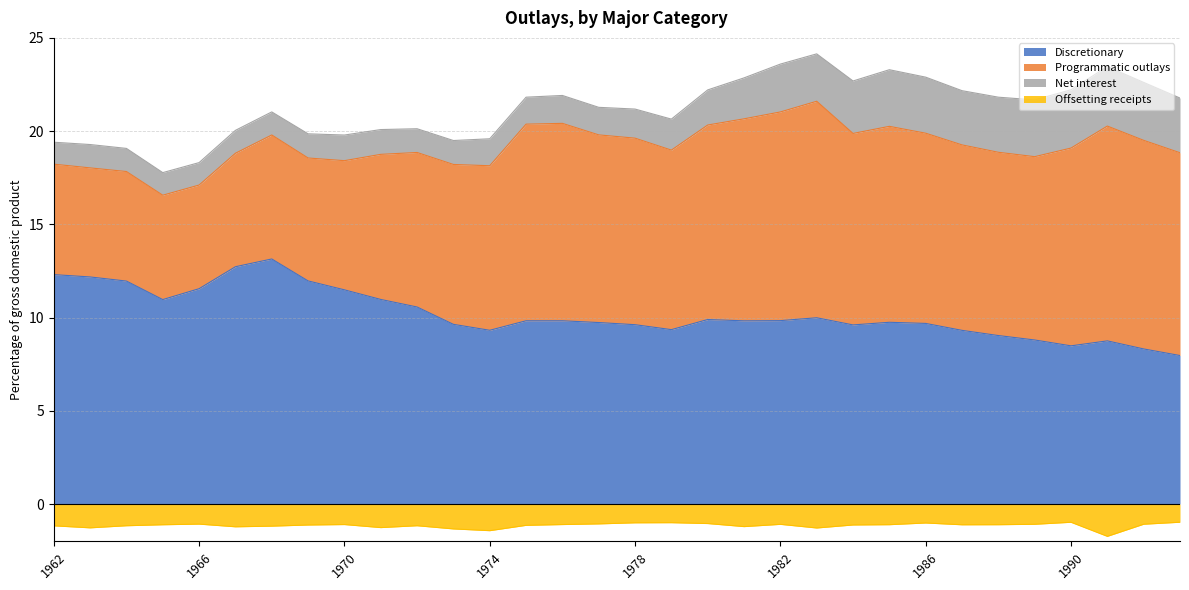

What is the approximate value of Discretionary at 1986?

9.7